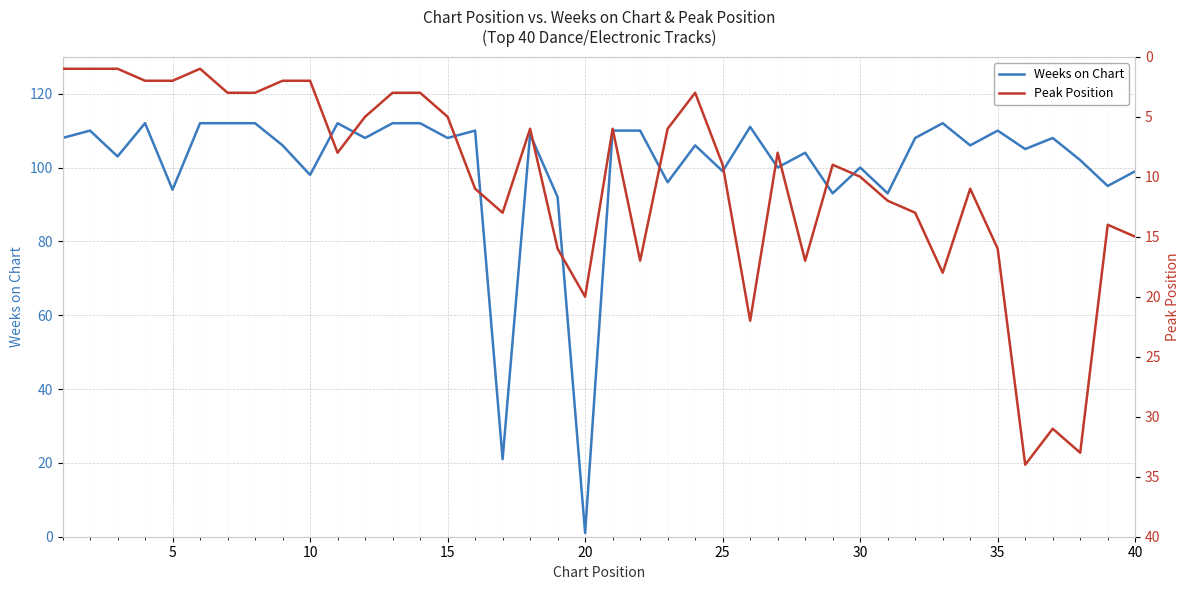

What is the smallest value displayed?

1